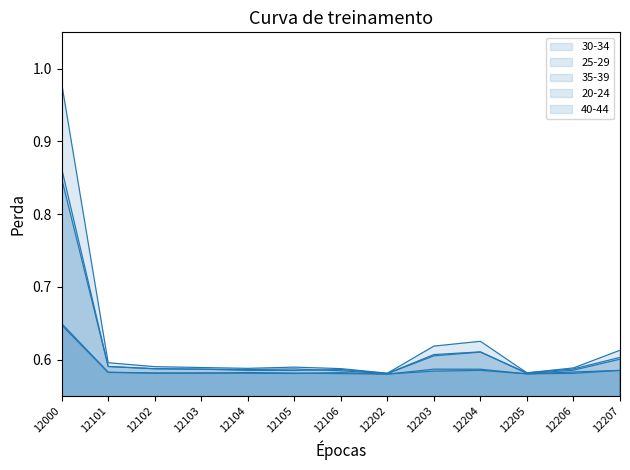

Which series changed the most between 12101 and 12103?

30-34